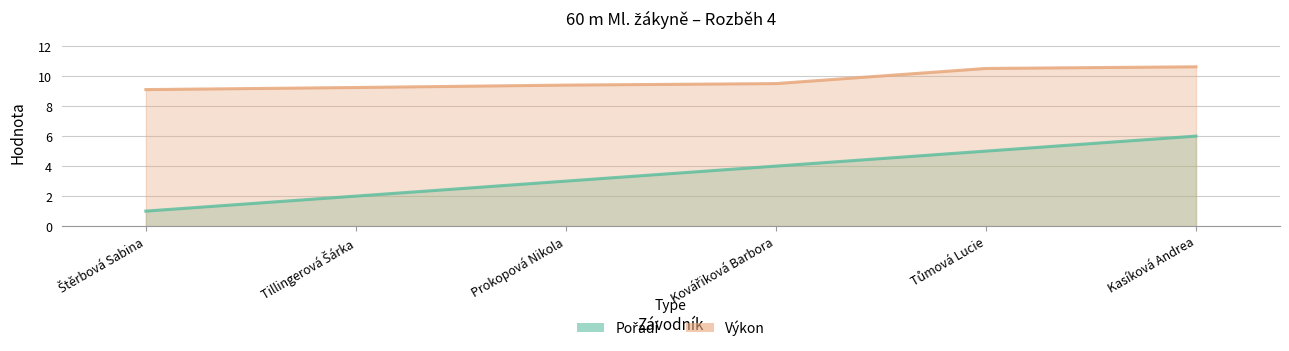

What is the difference between the second highest and minimum values in the Pořadí series?

4.0